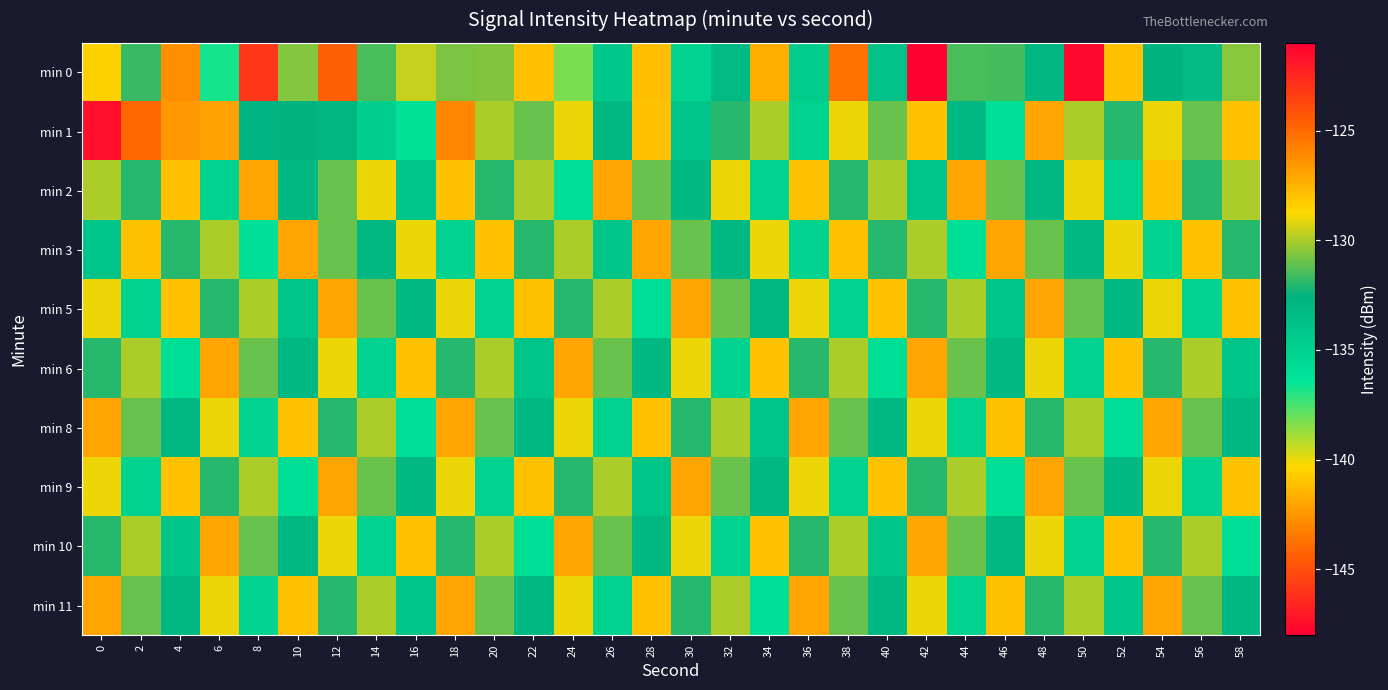

Reading left to right, transcribe all the data shown in this chart.

min 0: 0=-128.5	2=-131.7	4=-126.3	6=-136.7	8=-123.1	10=-130.6	12=-144.4	14=-131.5	16=-129.6	18=-130.7	20=-130.6	22=-141.1	24=-138.3	26=-134.2	28=-127.9	30=-135.1	32=-133.2	34=-141.7	36=-134.5	38=-143.8	40=-133.7	42=-147.8	44=-131.5	46=-131.5	48=-132.9	50=-121.4	52=-128.0	54=-132.7	56=-133.2	58=-130.5
min 1: 0=-147.4	2=-124.9	4=-126.6	6=-126.9	8=-132.9	10=-132.5	12=-132.9	14=-134.7	16=-136.1	18=-126.0	20=-130.0	22=-131.0	24=-129.0	26=-133.0	28=-128.0	30=-134.0	32=-132.0	34=-130.0	36=-135.0	38=-129.0	40=-131.0	42=-128.0	44=-133.0	46=-136.0	48=-127.0	50=-130.0	52=-132.0	54=-129.0	56=-131.0	58=-128.0
min 2: 0=-130.0	2=-132.0	4=-128.0	6=-135.0	8=-127.0	10=-133.0	12=-131.0	14=-129.0	16=-134.0	18=-128.0	20=-132.0	22=-130.0	24=-136.0	26=-127.0	28=-131.0	30=-133.0	32=-129.0	34=-135.0	36=-128.0	38=-132.0	40=-130.0	42=-134.0	44=-127.0	46=-131.0	48=-133.0	50=-129.0	52=-135.0	54=-128.0	56=-132.0	58=-130.0
min 3: 0=-134.0	2=-128.0	4=-132.0	6=-130.0	8=-136.0	10=-127.0	12=-131.0	14=-133.0	16=-129.0	18=-135.0	20=-128.0	22=-132.0	24=-130.0	26=-134.0	28=-127.0	30=-131.0	32=-133.0	34=-129.0	36=-135.0	38=-128.0	40=-132.0	42=-130.0	44=-136.0	46=-127.0	48=-131.0	50=-133.0	52=-129.0	54=-135.0	56=-128.0	58=-132.0
min 5: 0=-129.0	2=-135.0	4=-128.0	6=-132.0	8=-130.0	10=-134.0	12=-127.0	14=-131.0	16=-133.0	18=-129.0	20=-135.0	22=-128.0	24=-132.0	26=-130.0	28=-136.0	30=-127.0	32=-131.0	34=-133.0	36=-129.0	38=-135.0	40=-128.0	42=-132.0	44=-130.0	46=-134.0	48=-127.0	50=-131.0	52=-133.0	54=-129.0	56=-135.0	58=-128.0
min 6: 0=-132.0	2=-130.0	4=-136.0	6=-127.0	8=-131.0	10=-133.0	12=-129.0	14=-135.0	16=-128.0	18=-132.0	20=-130.0	22=-134.0	24=-127.0	26=-131.0	28=-133.0	30=-129.0	32=-135.0	34=-128.0	36=-132.0	38=-130.0	40=-136.0	42=-127.0	44=-131.0	46=-133.0	48=-129.0	50=-135.0	52=-128.0	54=-132.0	56=-130.0	58=-134.0
min 8: 0=-127.0	2=-131.0	4=-133.0	6=-129.0	8=-135.0	10=-128.0	12=-132.0	14=-130.0	16=-136.0	18=-127.0	20=-131.0	22=-133.0	24=-129.0	26=-135.0	28=-128.0	30=-132.0	32=-130.0	34=-134.0	36=-127.0	38=-131.0	40=-133.0	42=-129.0	44=-135.0	46=-128.0	48=-132.0	50=-130.0	52=-136.0	54=-127.0	56=-131.0	58=-133.0
min 9: 0=-129.0	2=-135.0	4=-128.0	6=-132.0	8=-130.0	10=-136.0	12=-127.0	14=-131.0	16=-133.0	18=-129.0	20=-135.0	22=-128.0	24=-132.0	26=-130.0	28=-134.0	30=-127.0	32=-131.0	34=-133.0	36=-129.0	38=-135.0	40=-128.0	42=-132.0	44=-130.0	46=-136.0	48=-127.0	50=-131.0	52=-133.0	54=-129.0	56=-135.0	58=-128.0
min 10: 0=-132.0	2=-130.0	4=-134.0	6=-127.0	8=-131.0	10=-133.0	12=-129.0	14=-135.0	16=-128.0	18=-132.0	20=-130.0	22=-136.0	24=-127.0	26=-131.0	28=-133.0	30=-129.0	32=-135.0	34=-128.0	36=-132.0	38=-130.0	40=-134.0	42=-127.0	44=-131.0	46=-133.0	48=-129.0	50=-135.0	52=-128.0	54=-132.0	56=-130.0	58=-136.0
min 11: 0=-127.0	2=-131.0	4=-133.0	6=-129.0	8=-135.0	10=-128.0	12=-132.0	14=-130.0	16=-134.0	18=-127.0	20=-131.0	22=-133.0	24=-129.0	26=-135.0	28=-128.0	30=-132.0	32=-130.0	34=-136.0	36=-127.0	38=-131.0	40=-133.0	42=-129.0	44=-135.0	46=-128.0	48=-132.0	50=-130.0	52=-134.0	54=-127.0	56=-131.0	58=-133.0